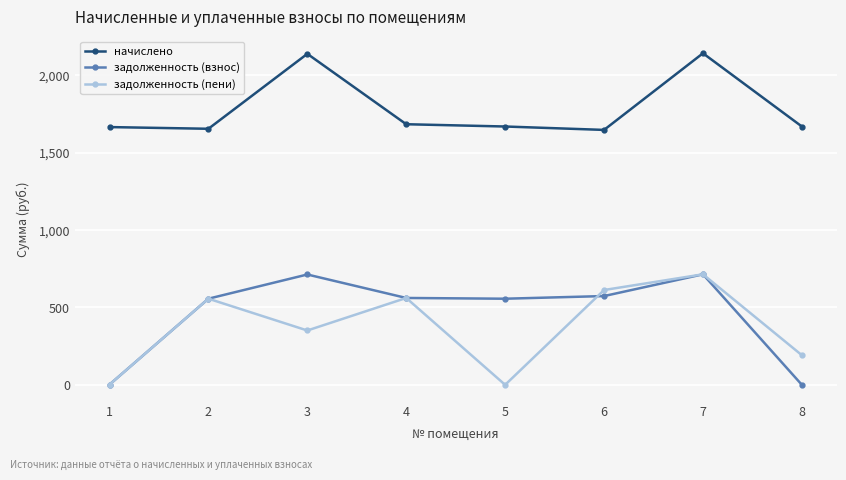

The начислено series shows 2140.9 at 7. True or false?

True